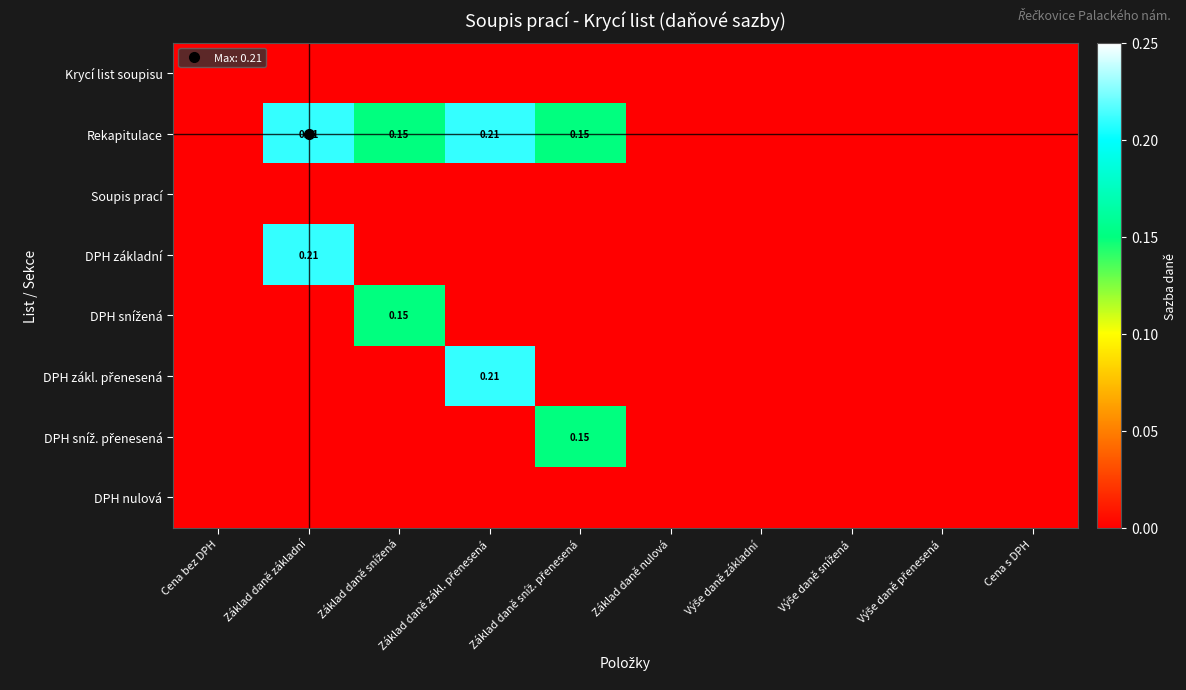

The DPH základní series shows 0.0 at Cena s DPH. True or false?

True